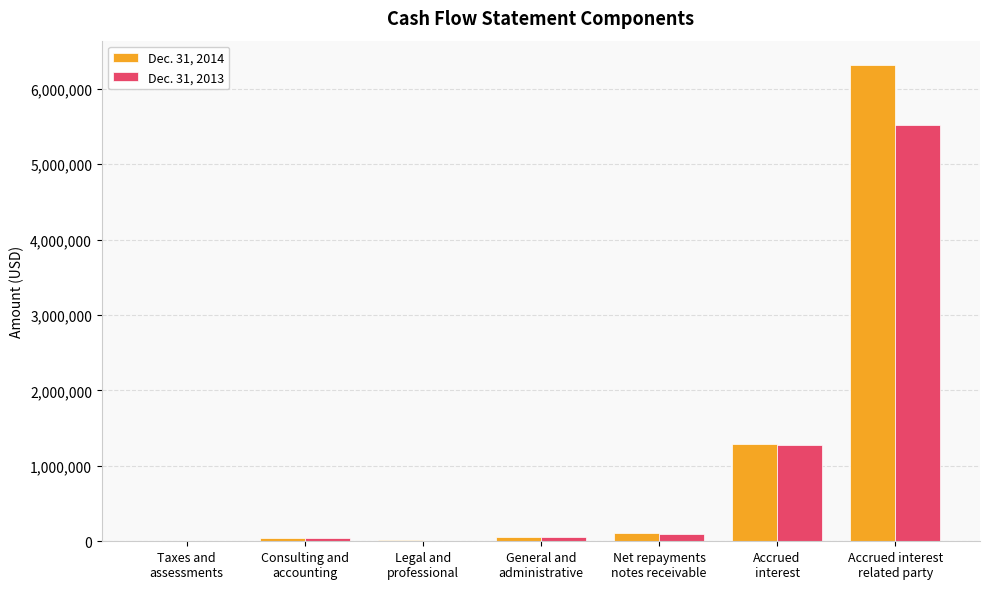

What is the maximum value shown in the chart?

6322000